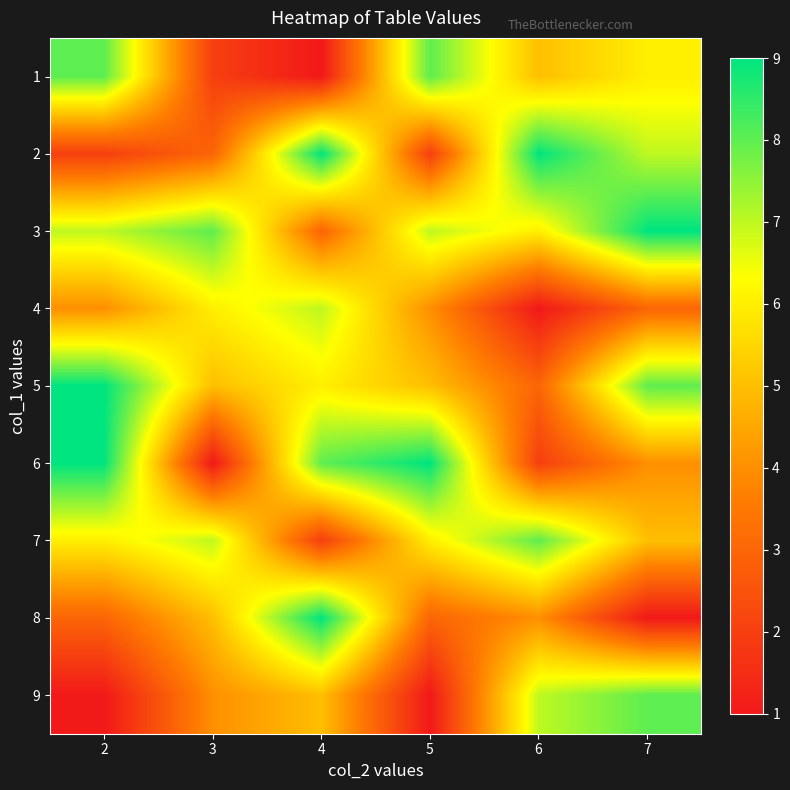

List the series in order of their peak value, lowest first.

4, 1, 7, 9, 2, 3, 5, 6, 8